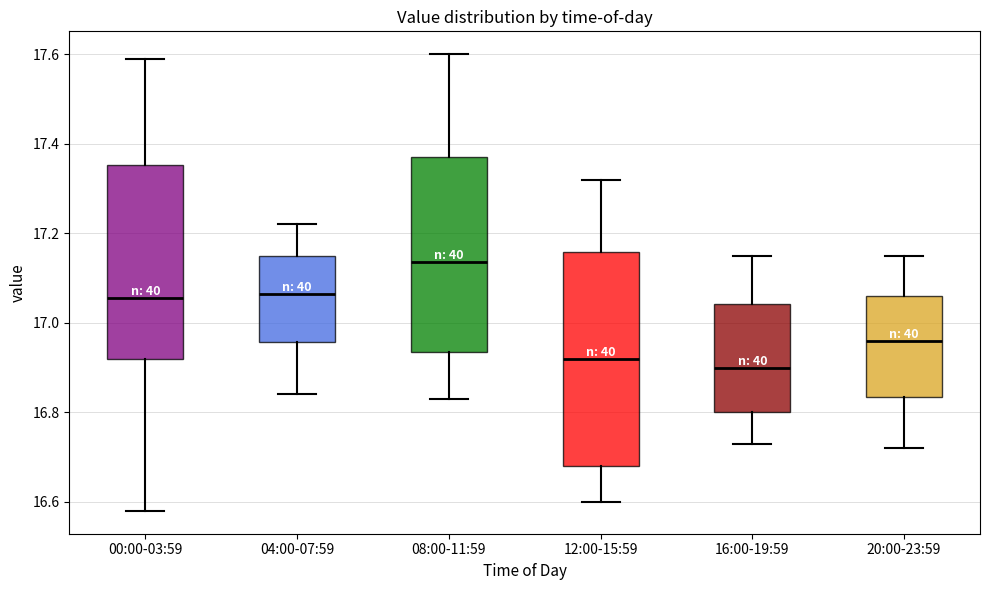

Reading left to right, transcribe this box plot: for each box, give where its median line is, the range the box spans, and where its two whiskers end, as read against the y-axis. The values are not printed on the chart, so give them approximately, as read against the axis.

00:00-03:59: median 17.06, box 16.92 to 17.36, whiskers 16.58 to 17.60
04:00-07:59: median 17.06, box 16.96 to 17.16, whiskers 16.84 to 17.22
08:00-11:59: median 17.14, box 16.94 to 17.38, whiskers 16.84 to 17.60
12:00-15:59: median 16.92, box 16.68 to 17.16, whiskers 16.60 to 17.32
16:00-19:59: median 16.90, box 16.80 to 17.04, whiskers 16.74 to 17.16
20:00-23:59: median 16.96, box 16.84 to 17.06, whiskers 16.72 to 17.16